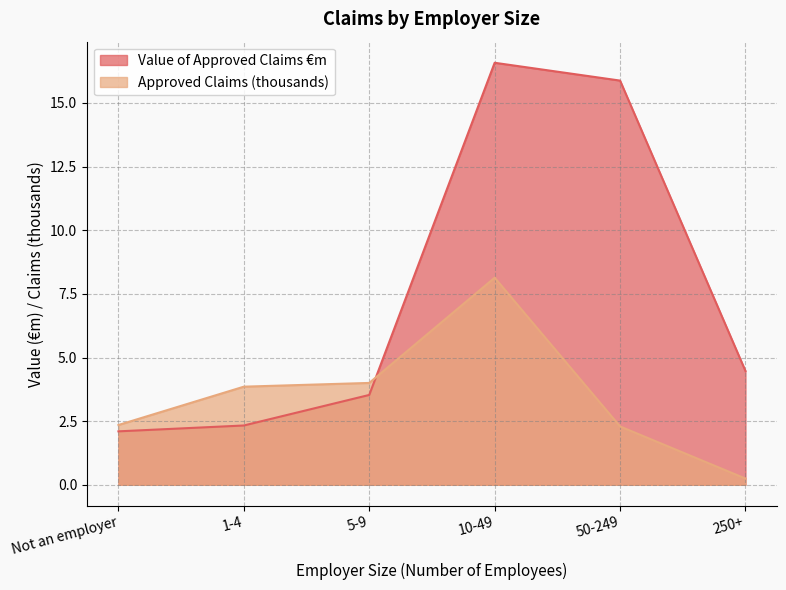

Which series has the widest spread of values?

Value of Approved Claims €m